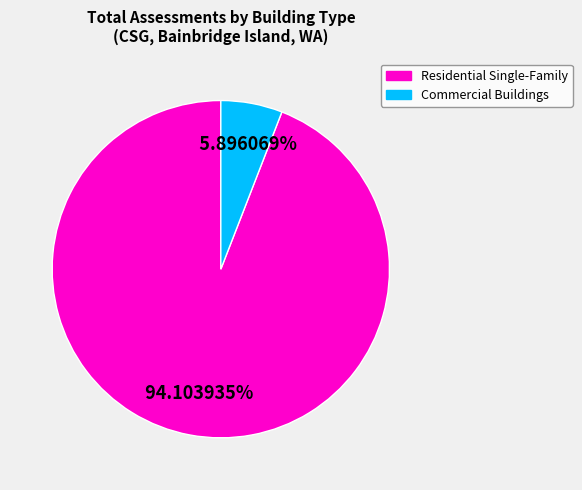

Does any single category account for the majority?

Yes